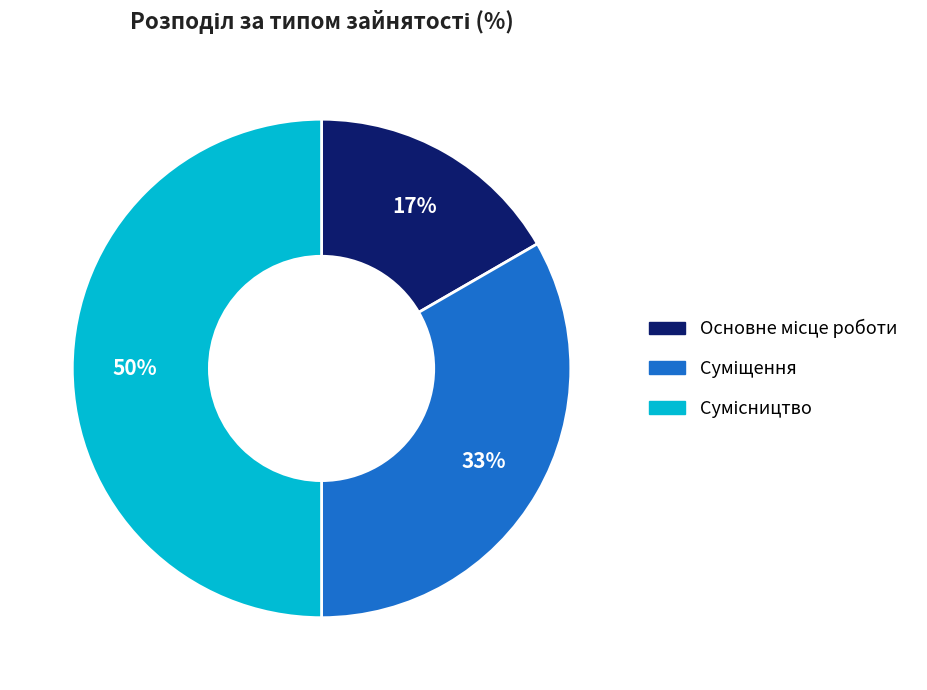

To the nearest percent, what is the difference between the largest and smallest slice percentages?

33%